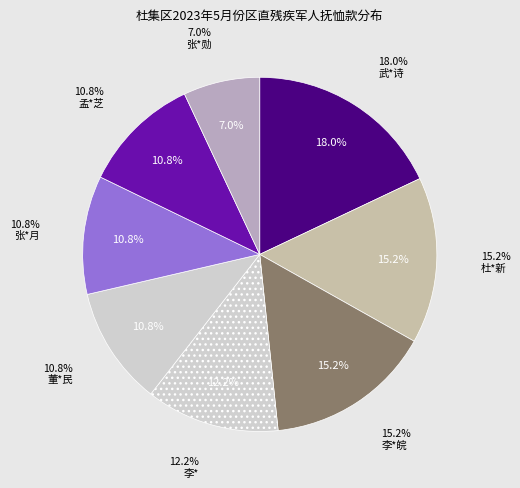

The 李* 七级 slice represents 12% of the pie. True or false?

True